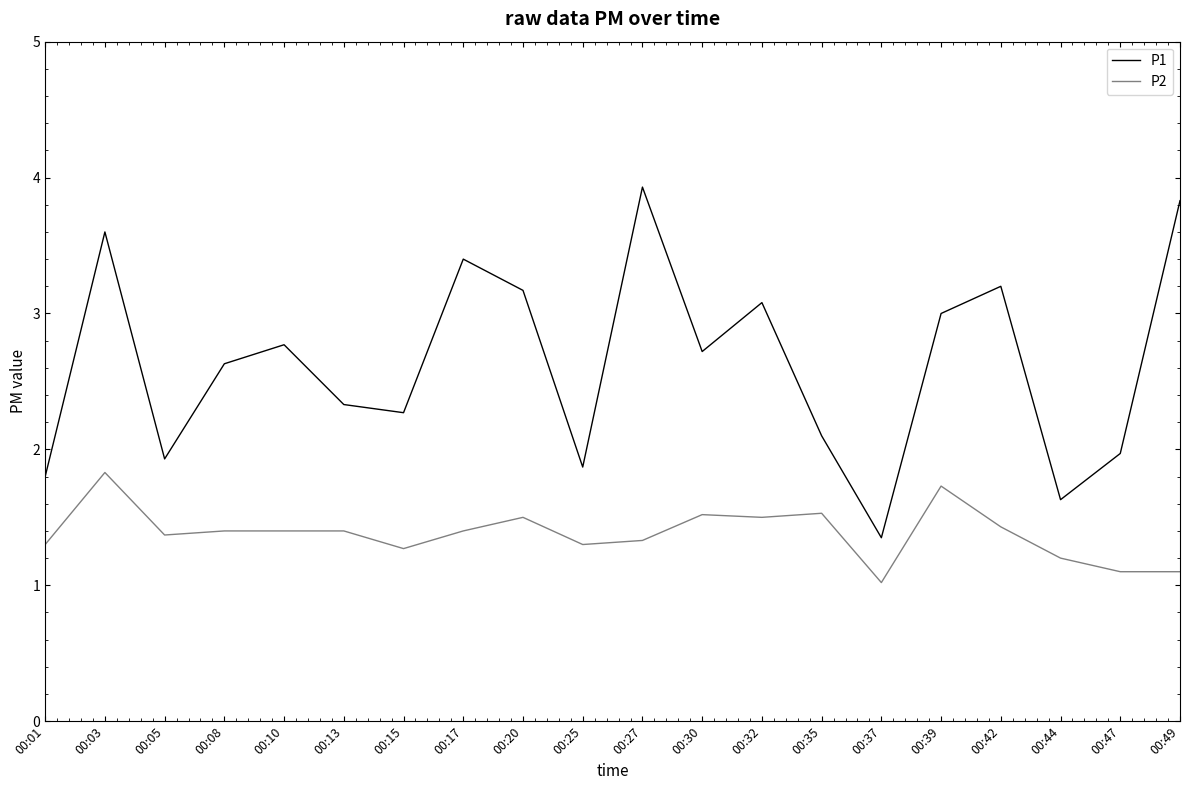

The P1 series shows 5.5 at 00:27. True or false?

False